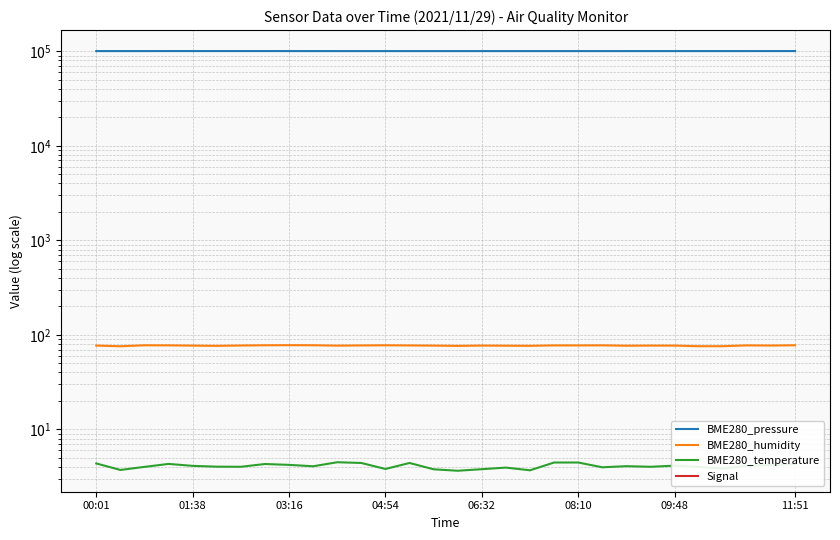

Which series has the largest range (max minus min)?

BME280_pressure